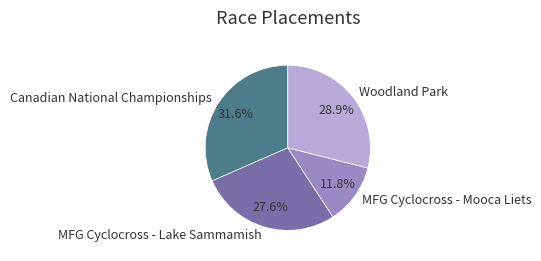

To the nearest percent, what is the difference between the Woodland Park and MFG Cyclocross - Lake Sammamish slice percentages?

1%